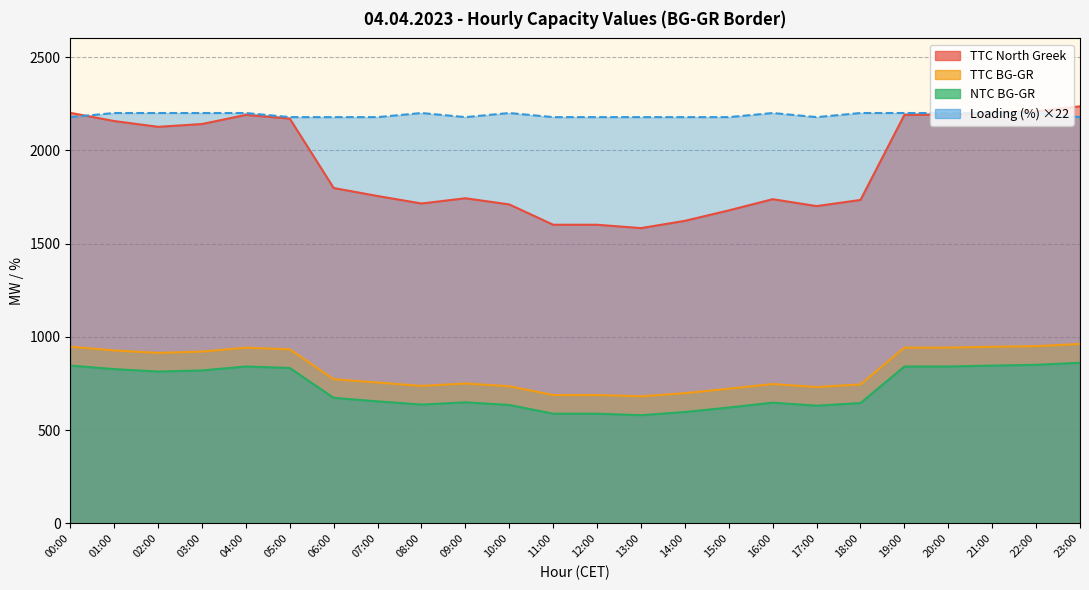

What is the difference between the maximum and minimum values in the TTC North Greek series?

653